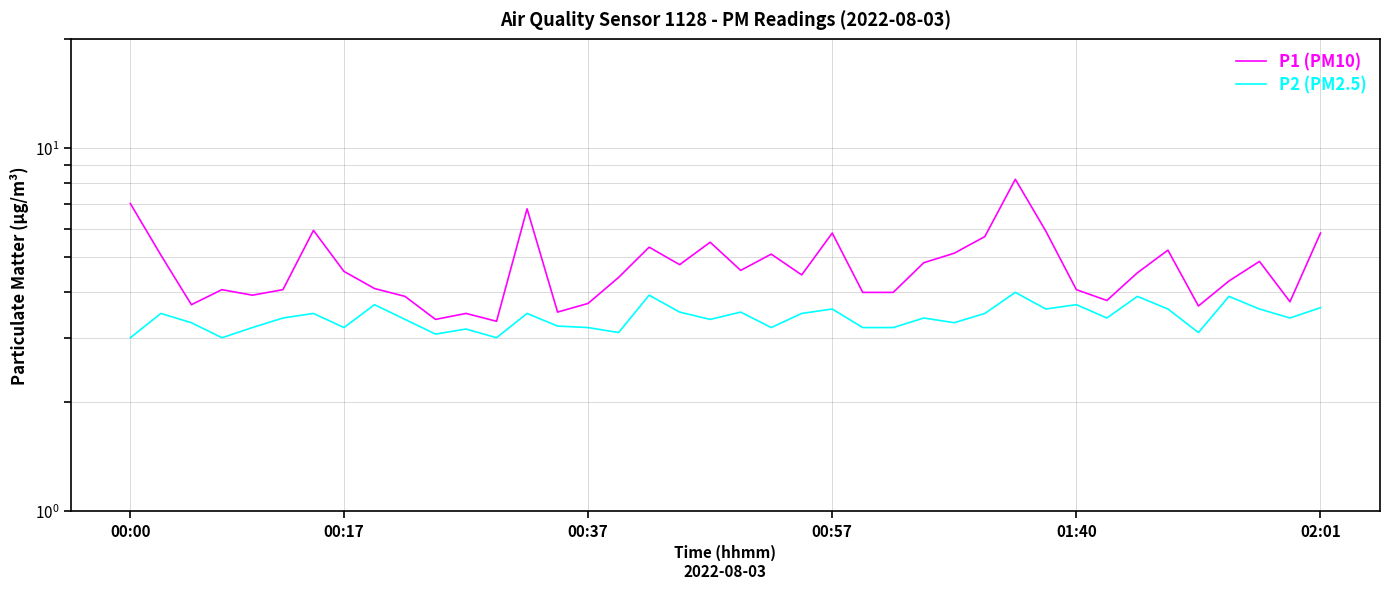

In P2 (PM2.5), how many points are higher than both neighbors (excluding endpoints)?

13